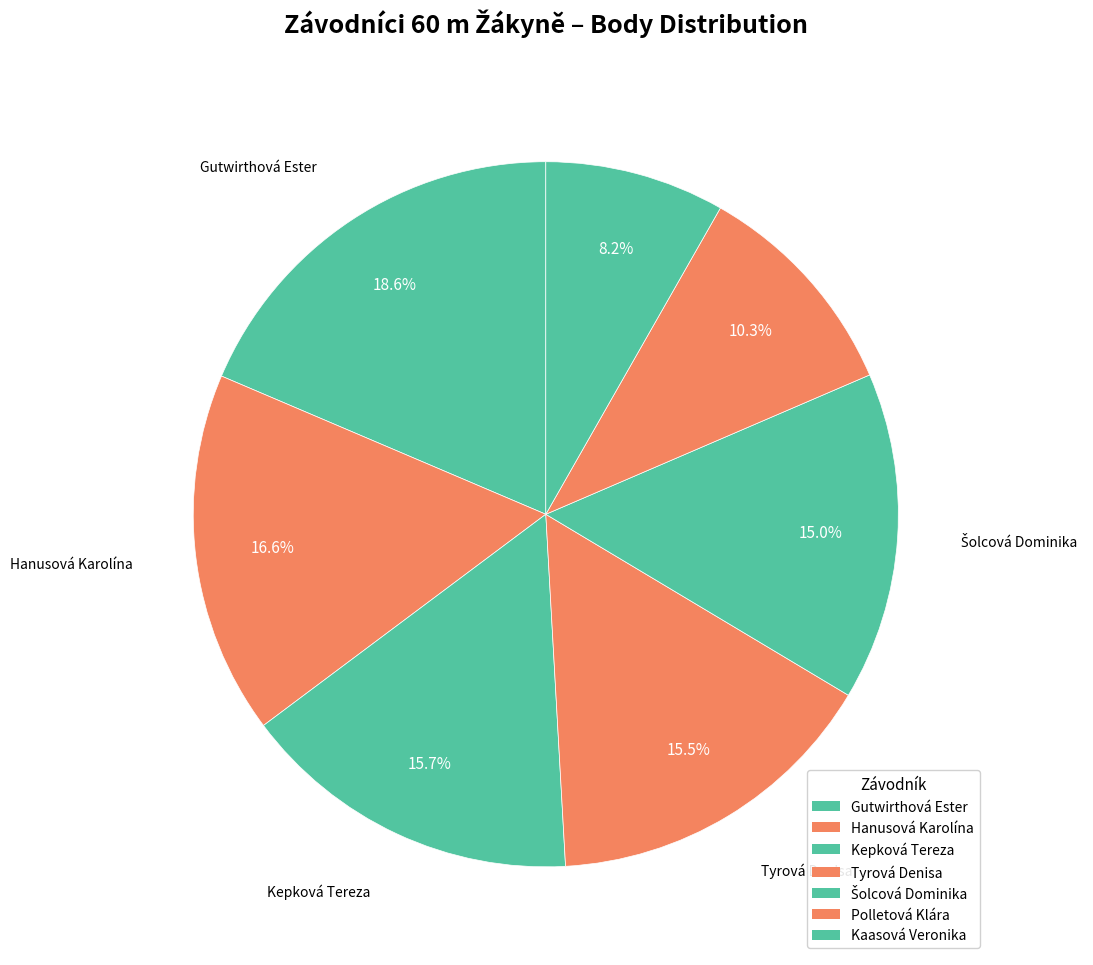

Which has a higher value, Tyrová Denisa or Šolcová Dominika?

Tyrová Denisa